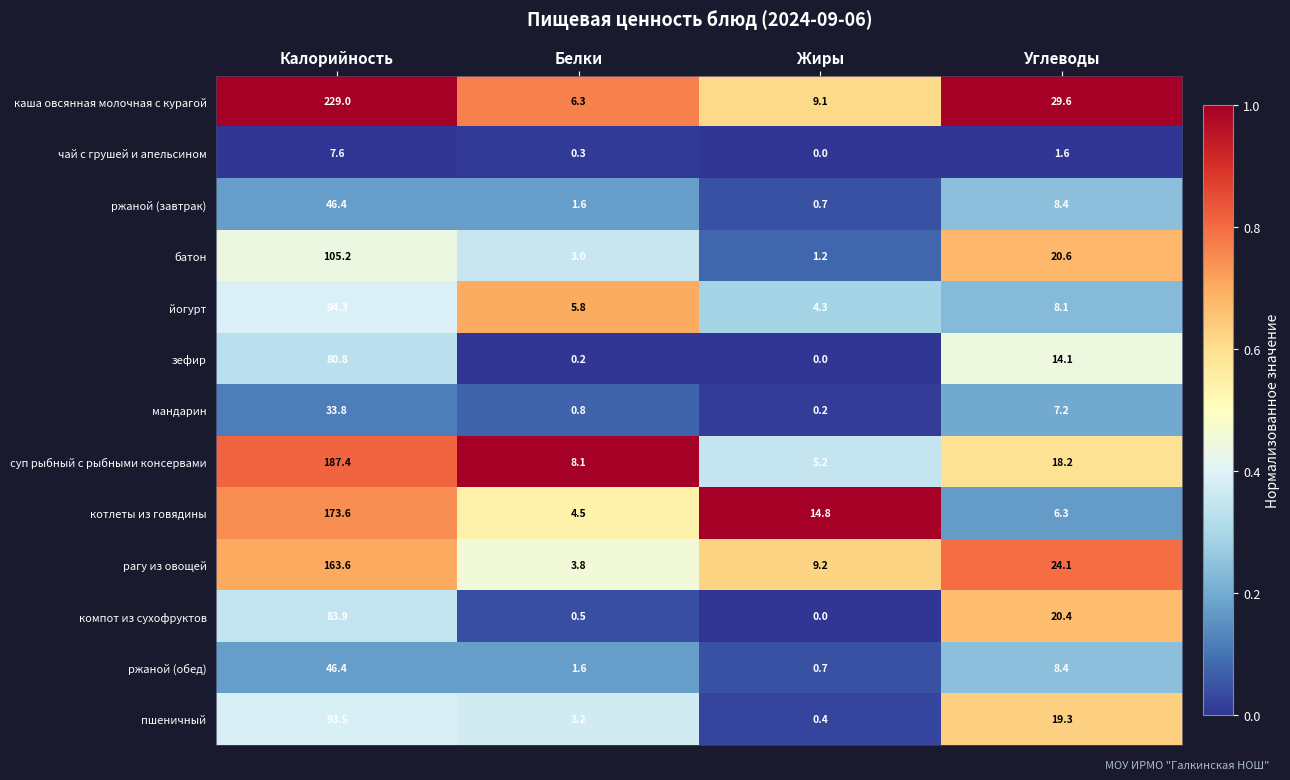

At which category does the chart reach its peak across all series?

Калорийность